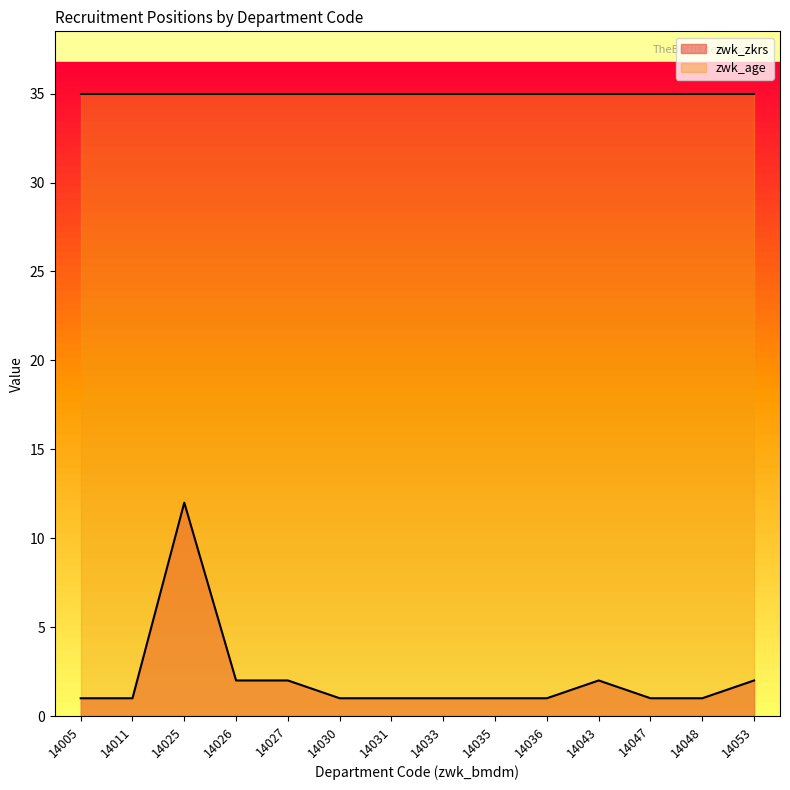

True or false: zwk_age has a value of 35 at 14047.

True